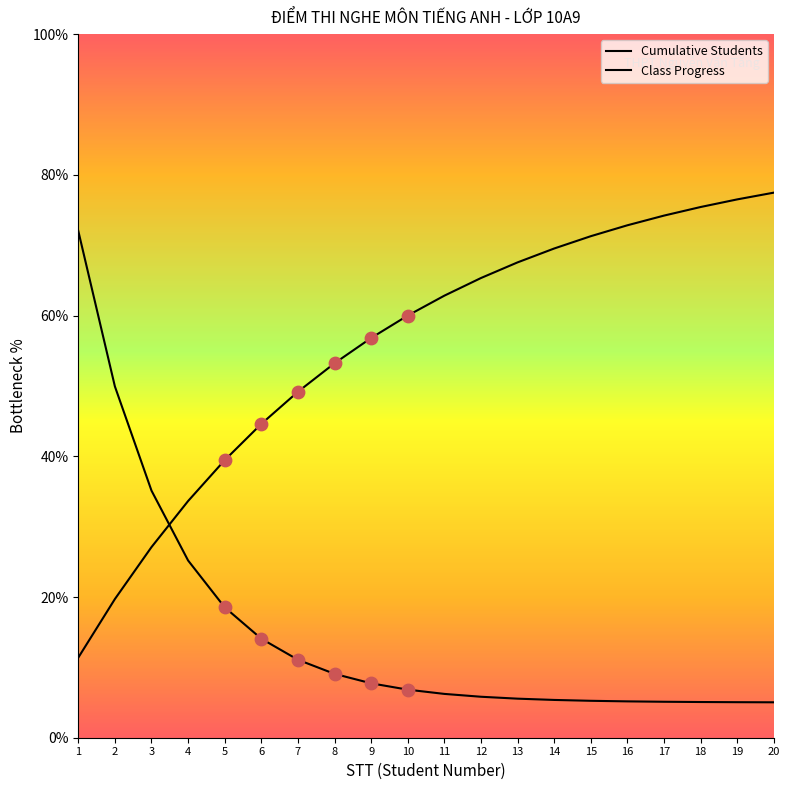

At how many categories does at least one series exceed 33?

20